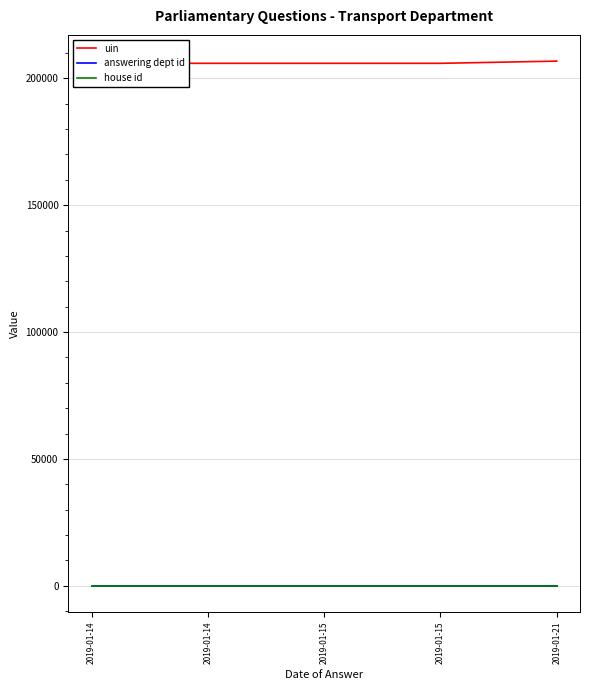

Which series has the largest range (max minus min)?

uin